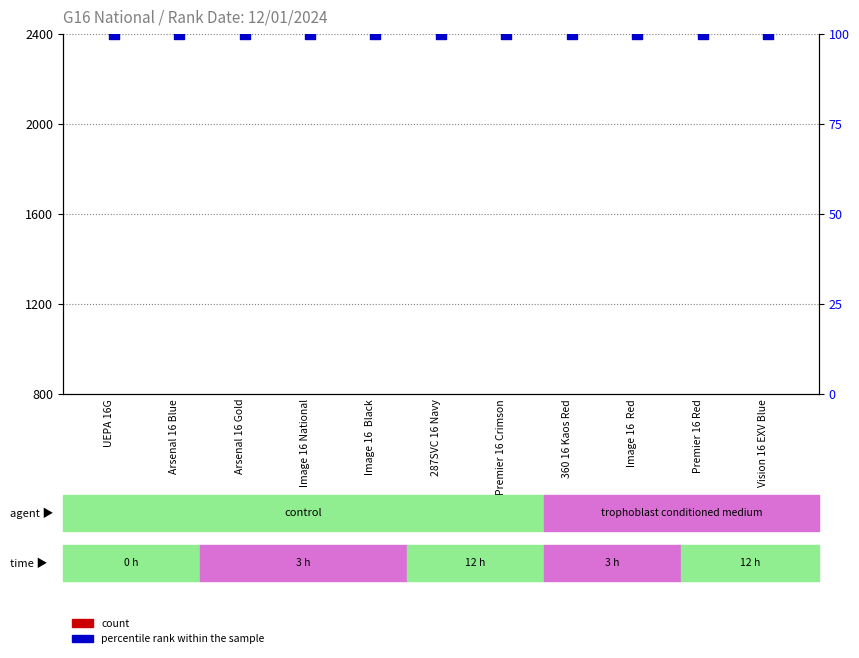

Which series has the largest Y range (max minus min)?

count